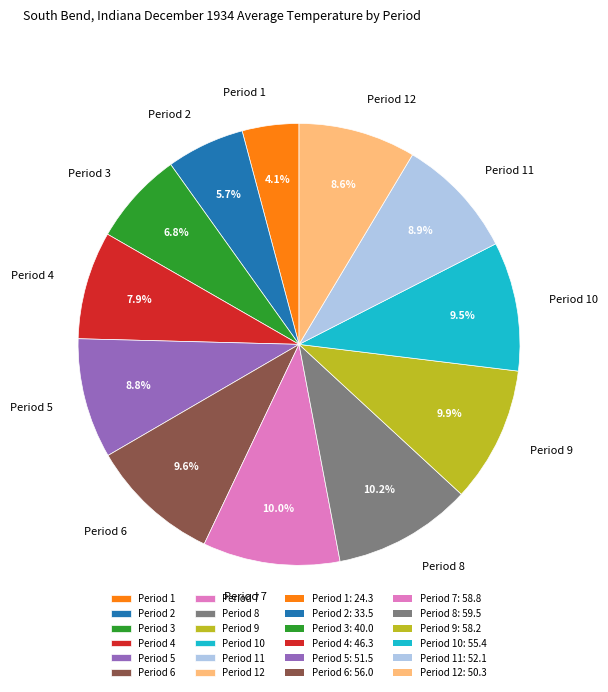

Combined, what portion of the pie is Period 2 and Period 5?

14.5%